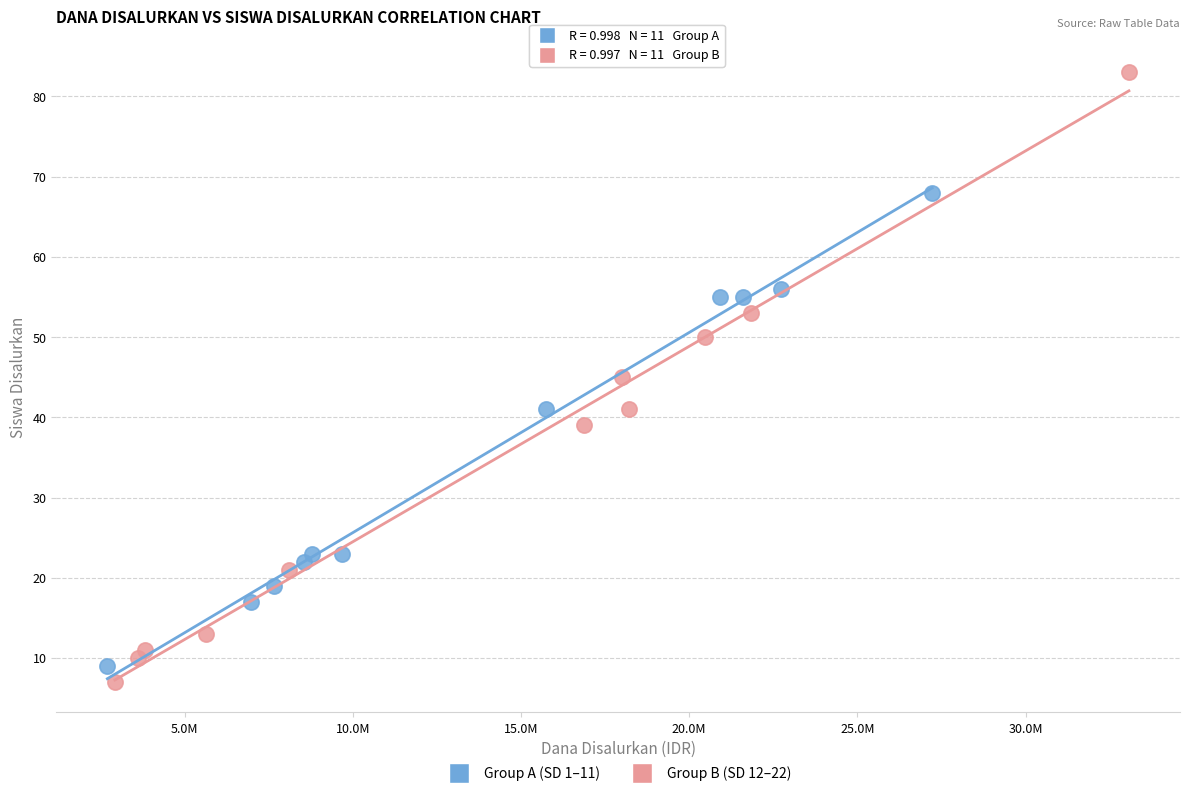

Which series has the largest Y range (max minus min)?

Group B (SD 12–22)